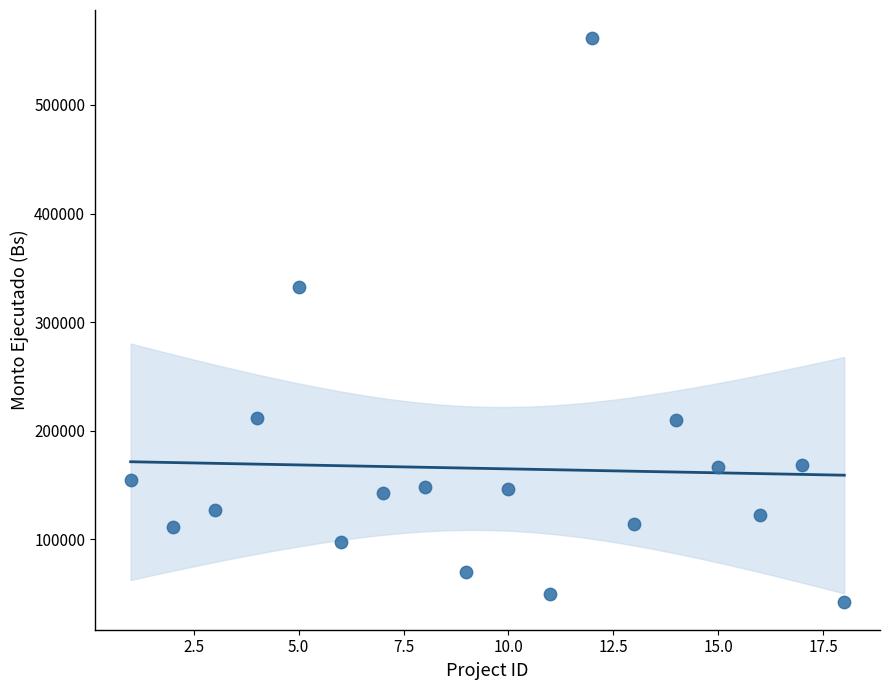

What Y value in the scatter plot is closest to 302070?

332235